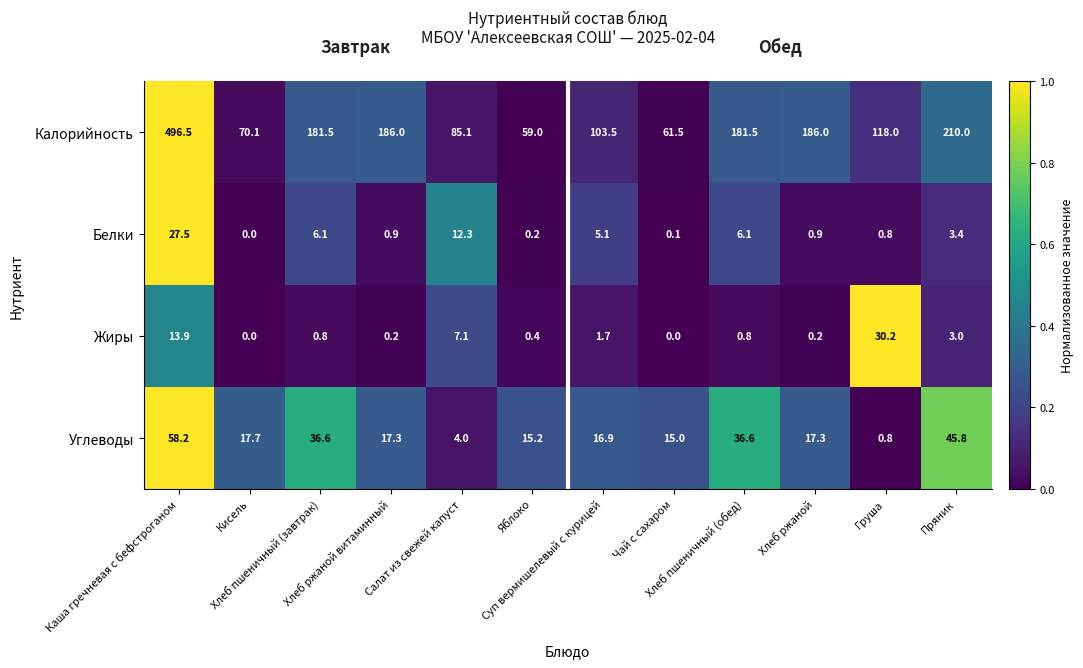

What is the total value across all series at Каша гречневая с бефстроганом?

596.1